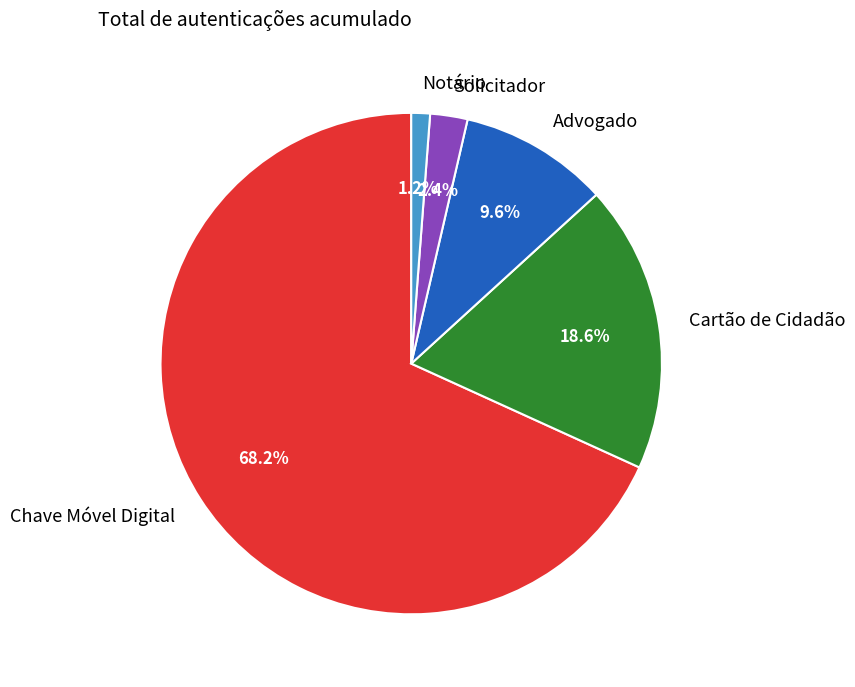

Is Solicitador the majority of the pie?

No